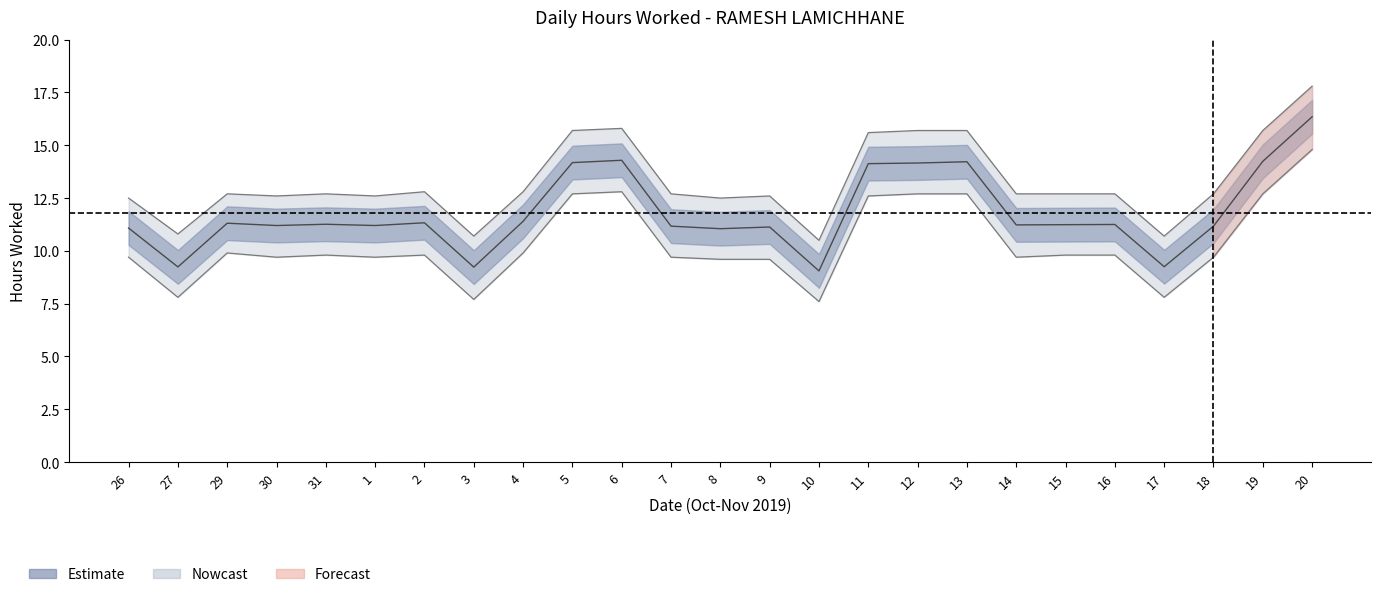

In upper_bound, how many points are higher than both neighbors (excluding endpoints)?

5